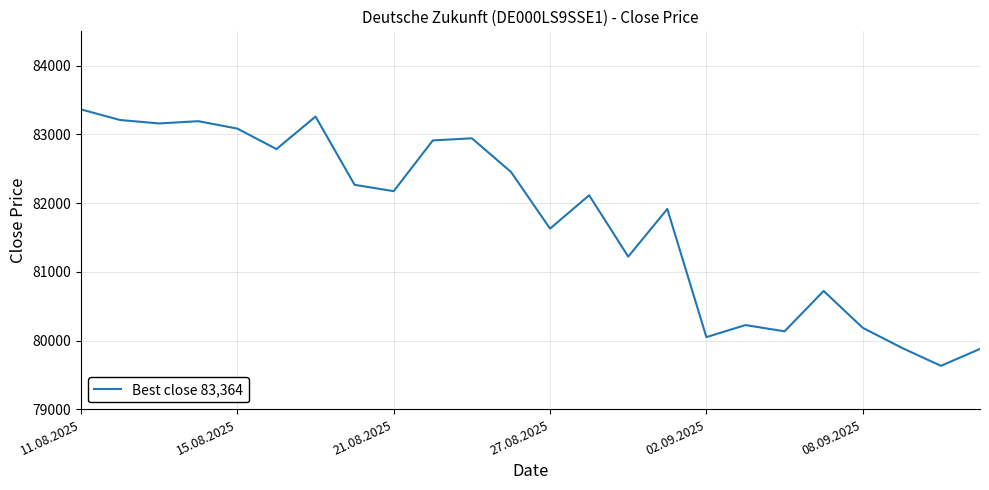

What is the difference between the maximum and minimum values?

3730